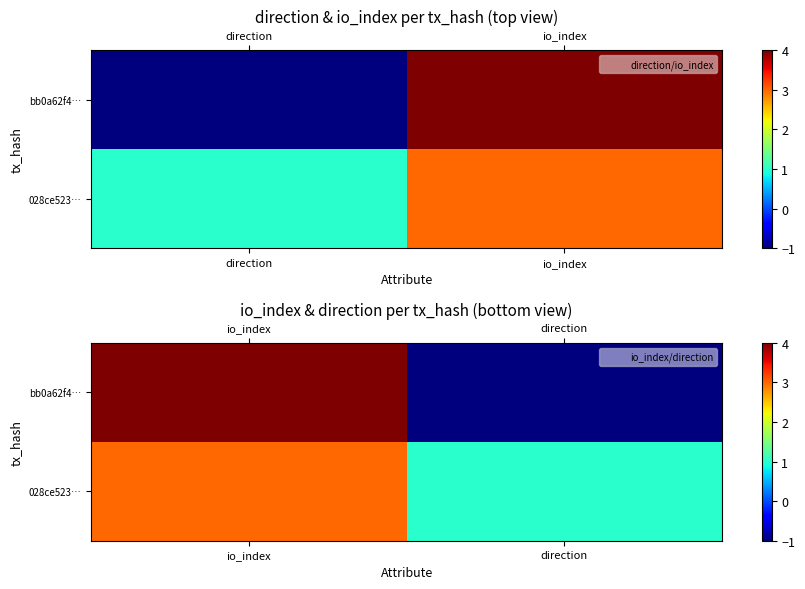

Where is 028ce523… nearest to the value 2?

io_index